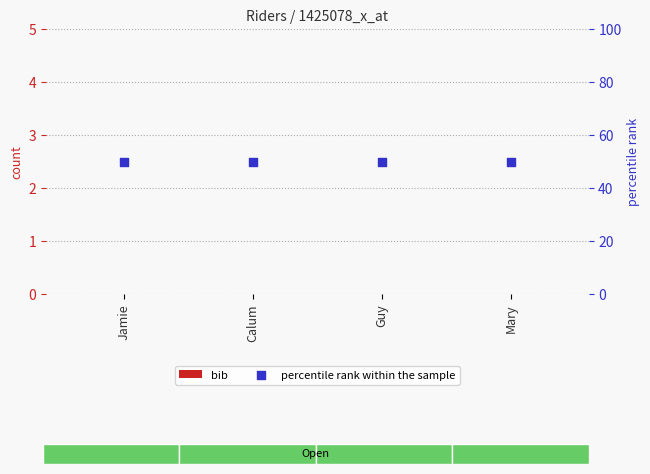

Is the value of bib at Mary greater than the value of percentile rank within the sample at Guy?

No